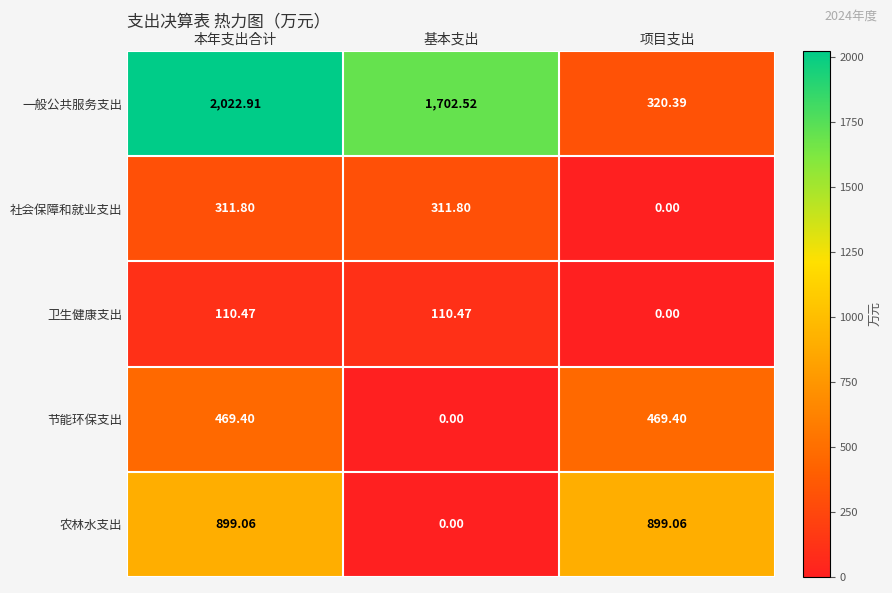

Where does the 卫生健康支出 series first go above 110?

本年支出合计